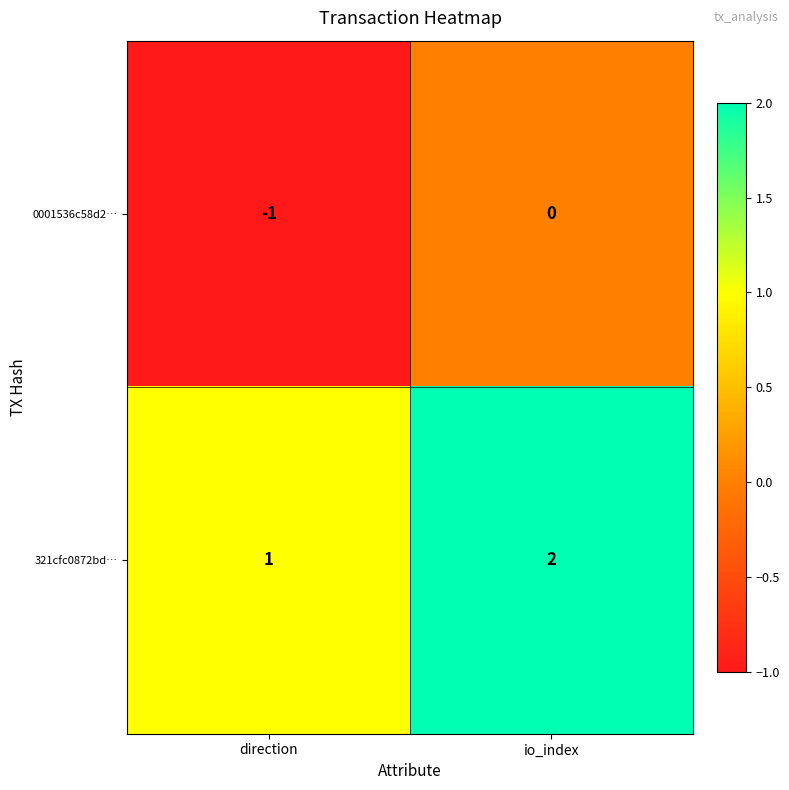

Reading left to right, extract all data points from this chart.

0001536c58d2…: direction=-1	io_index=0
321cfc0872bd…: direction=1	io_index=2